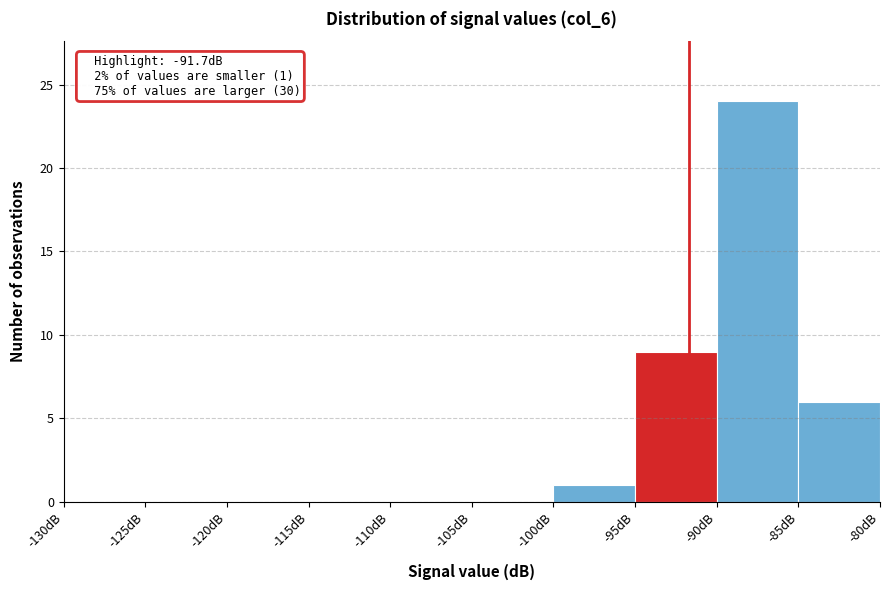

Which range on the x-axis has the tallest bar?

-90 to -85